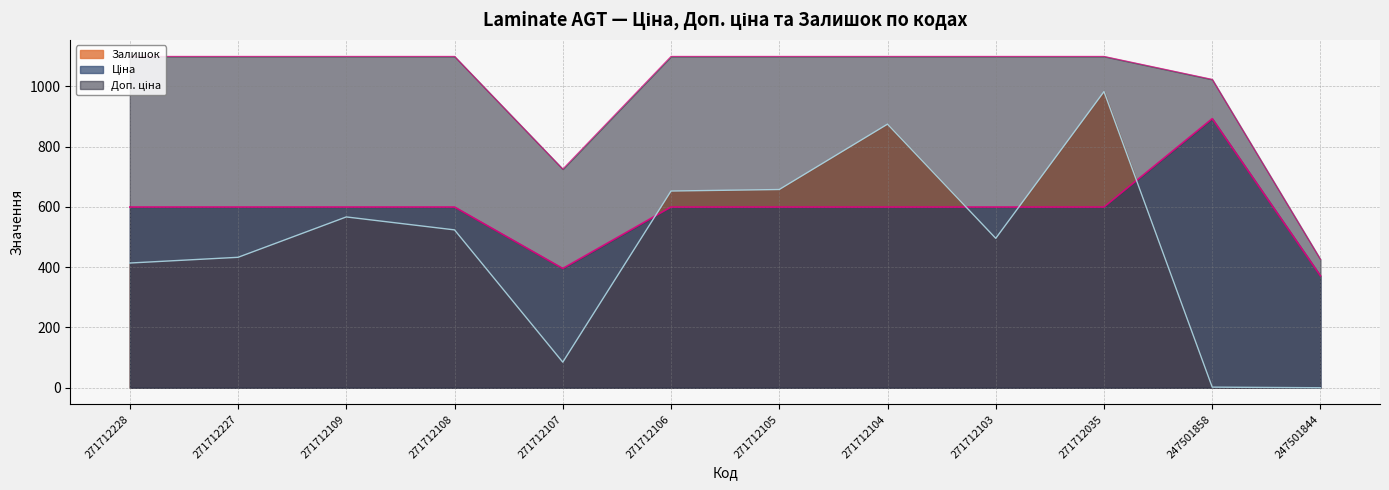

Between which two adjacent categories do Залишок and Ціна first intersect?

271712107 and 271712106